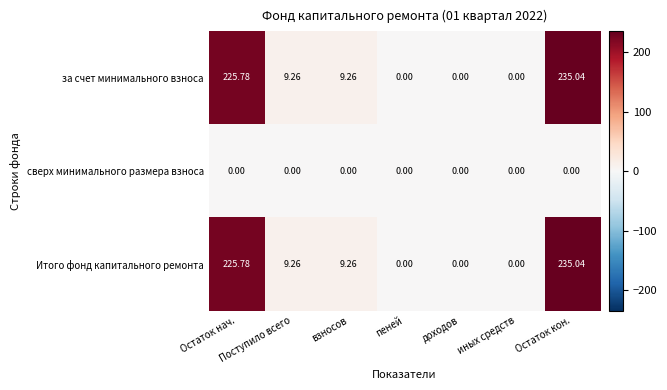

Which category has the highest value across all series?

Остаток кон.